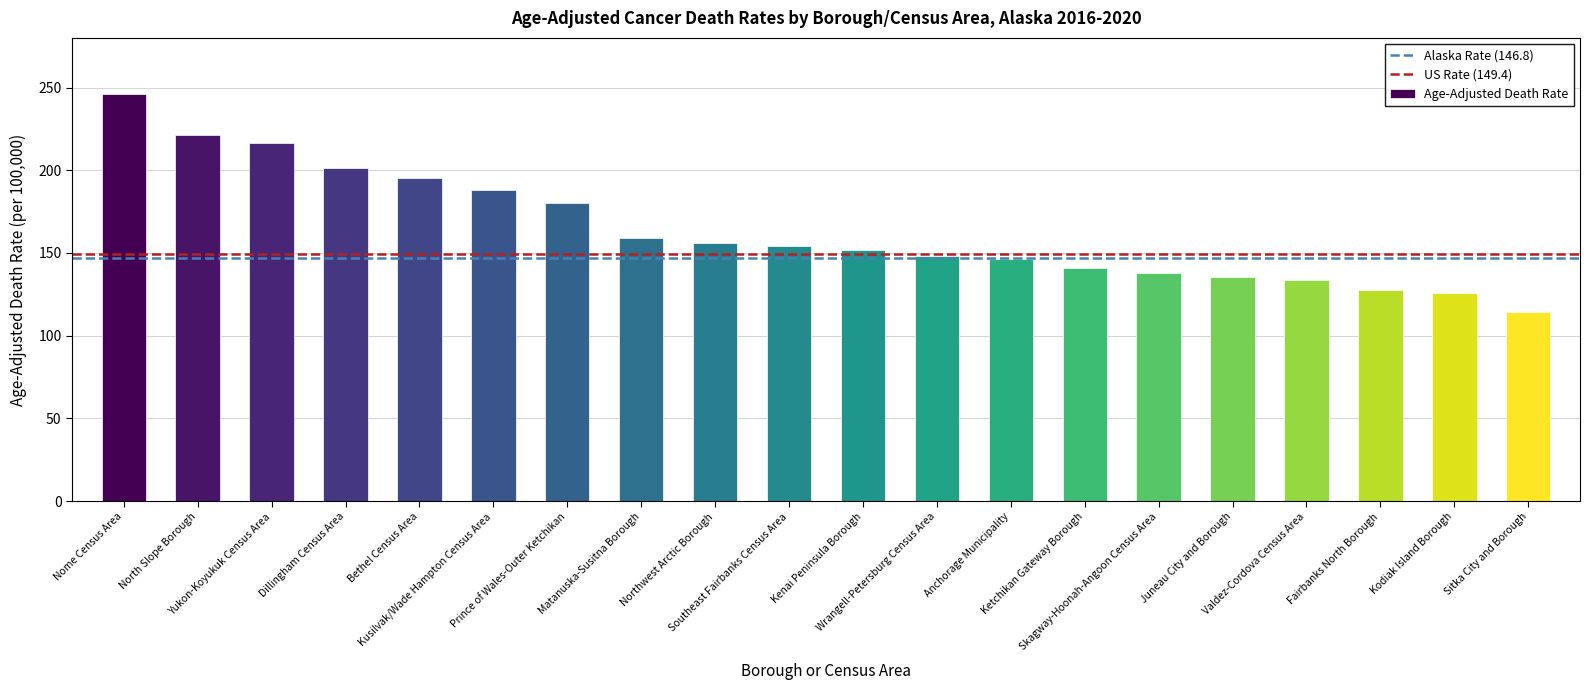

What is the sum of all values?

3277.4